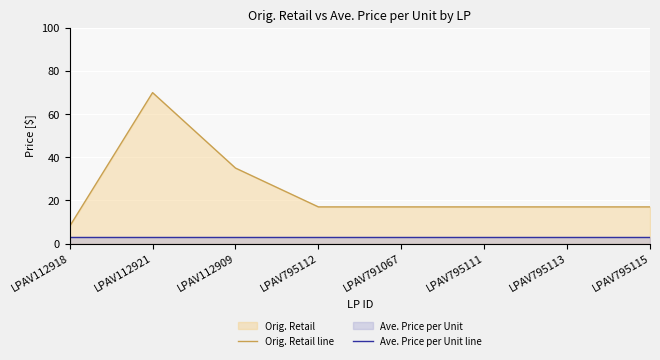

What are all the series names shown in the legend?

Orig. Retail line, Ave. Price per Unit line